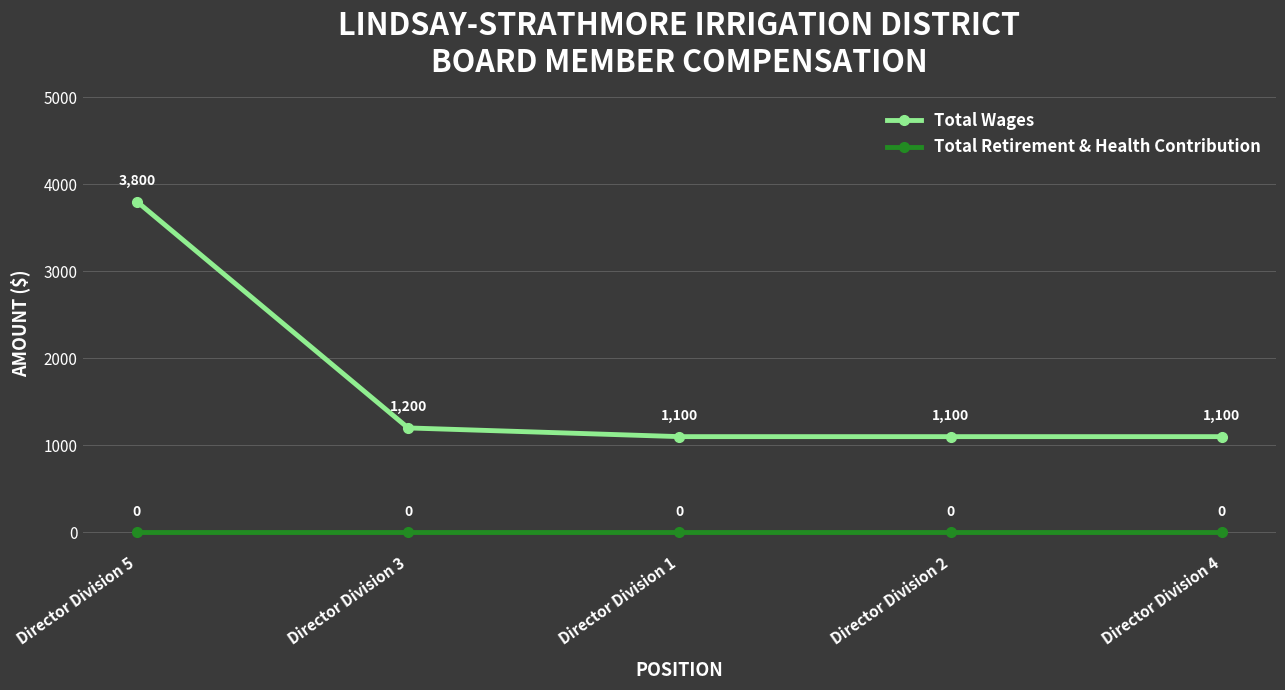

Which series changed the most between Director Division 3 and Director Division 1?

Total Wages